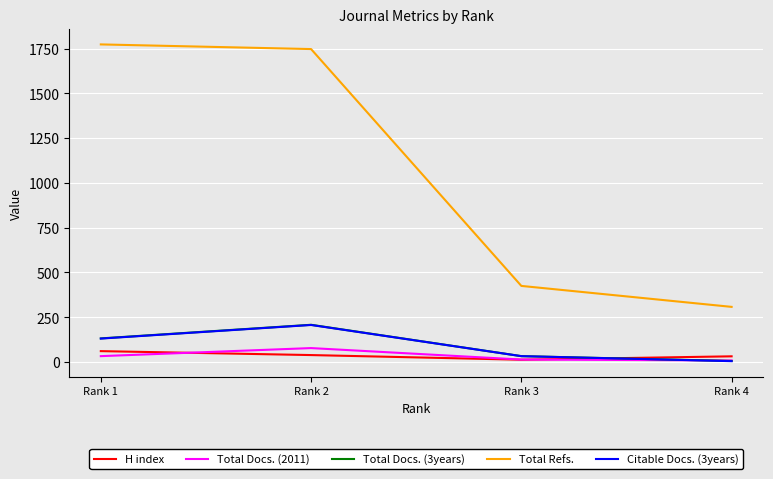

What value does the H index series have at Rank 3?

13